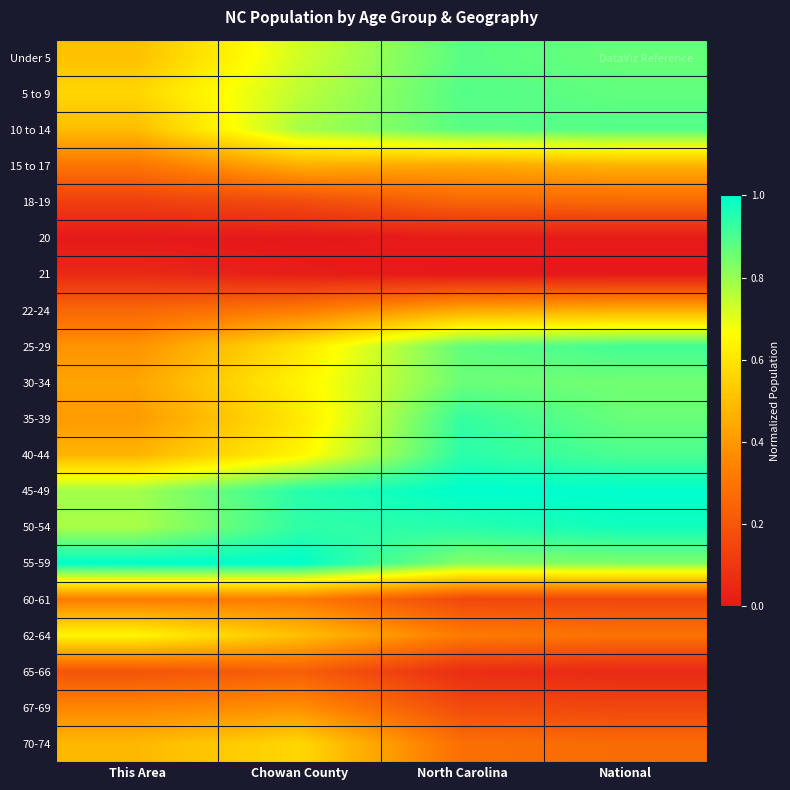

Which label corresponds to the smallest value in the chart?

This Area